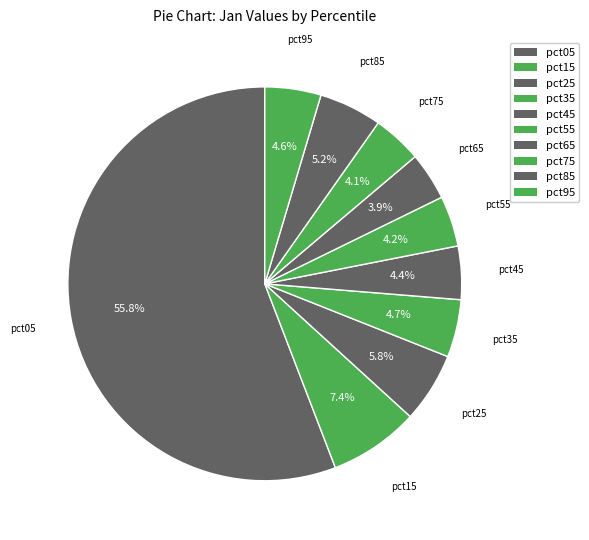

Which has a higher value, pct75 or pct15?

pct15